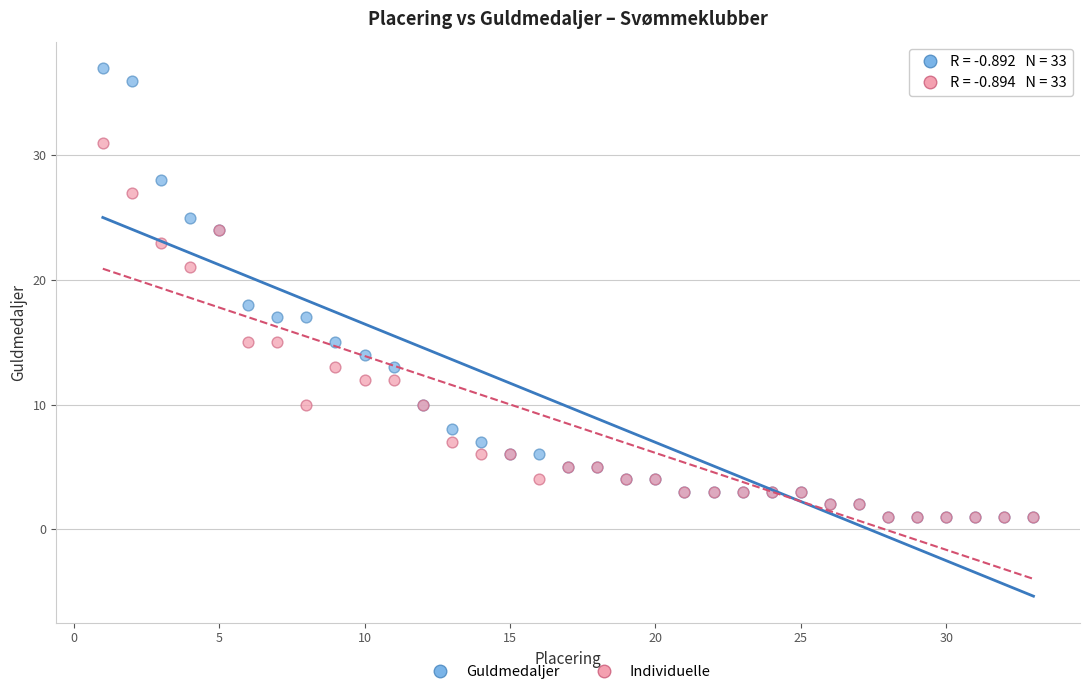

Across all series, what Y value is closest to 19?

18